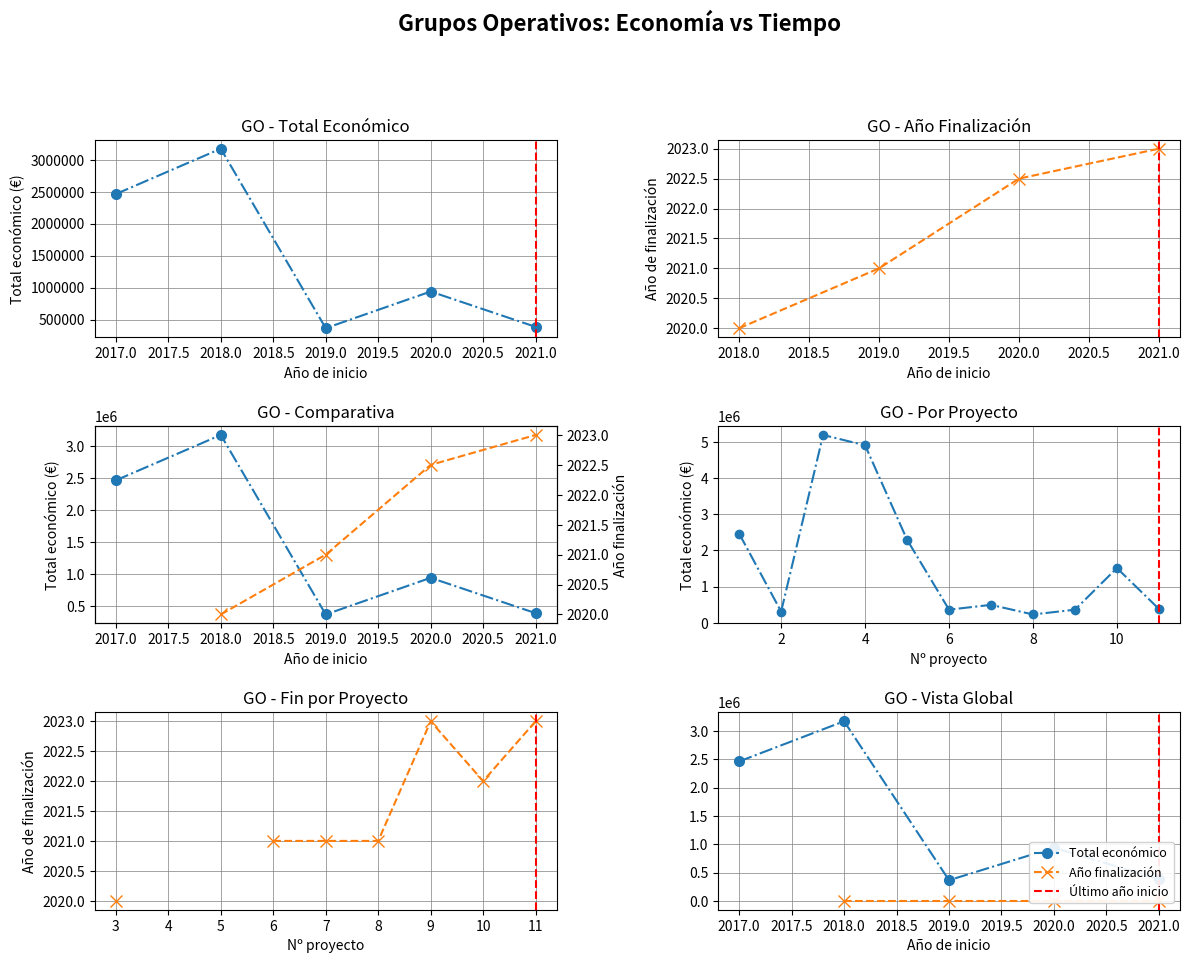

The chart shows a value of 385549 at 2021. True or false?

True